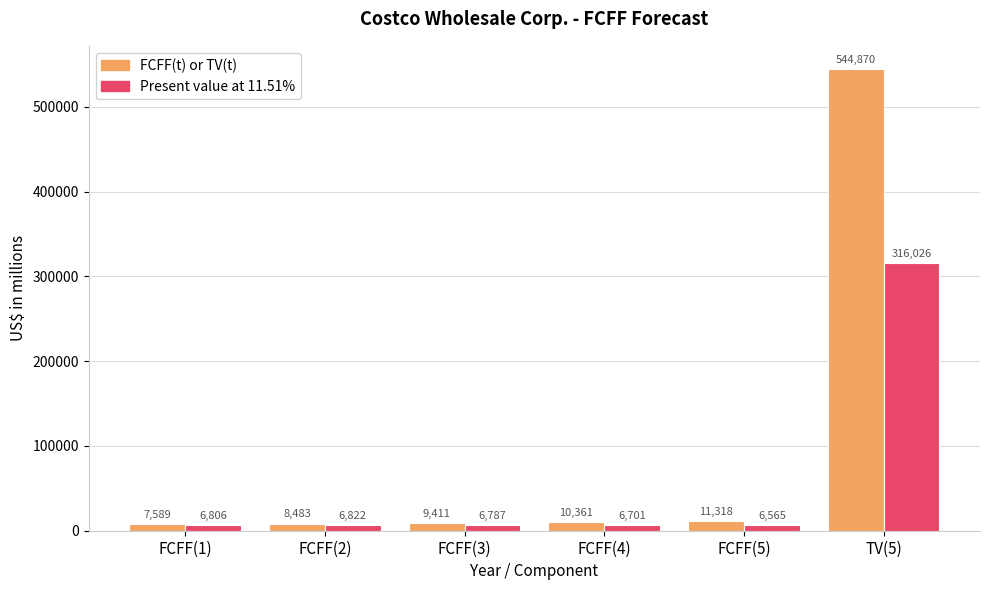

The FCFF(t) or TV(t) series shows 884567 at TV(5). True or false?

False